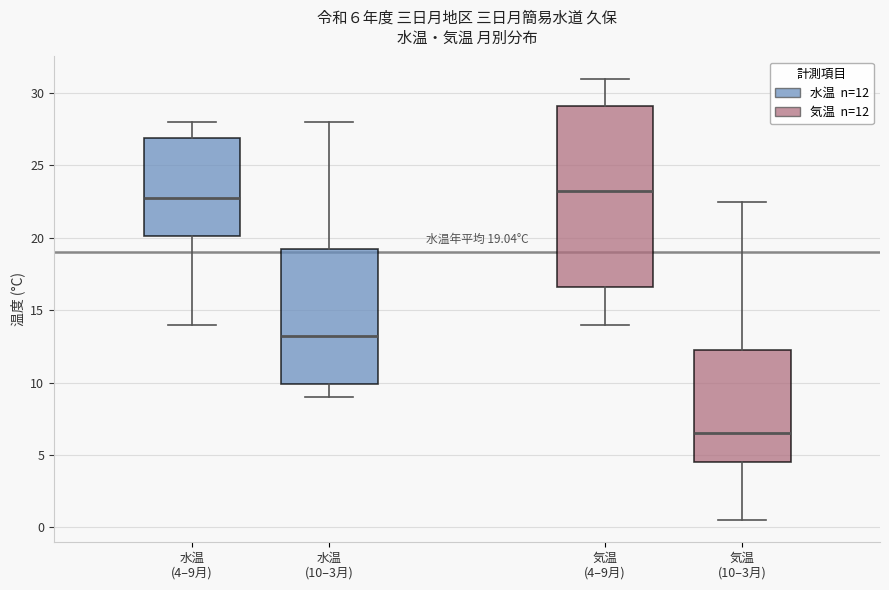

Which box is the tallest, from its lower edge to its upper edge?

気温 (4–9月)